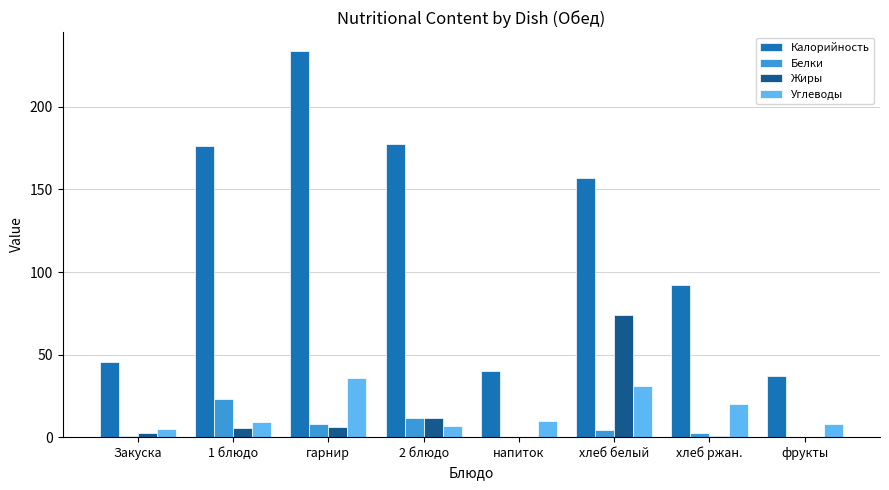

What is the spread (max minus min) of values at гарнир?

227.4